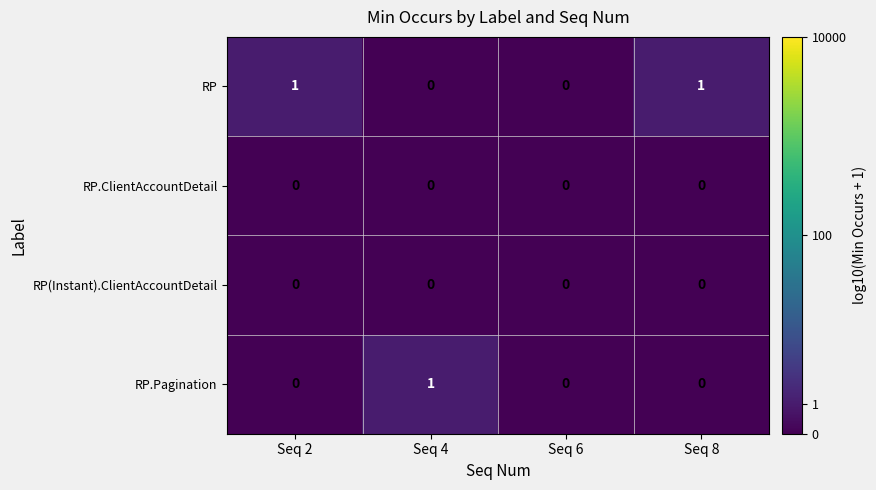

Reading left to right, what are all the values shown in this chart?

RP: 1	0	0	1
RP.ClientAccountDetail: 0	0	0	0
RP(Instant).ClientAccountDetail: 0	0	0	0
RP.Pagination: 0	1	0	0